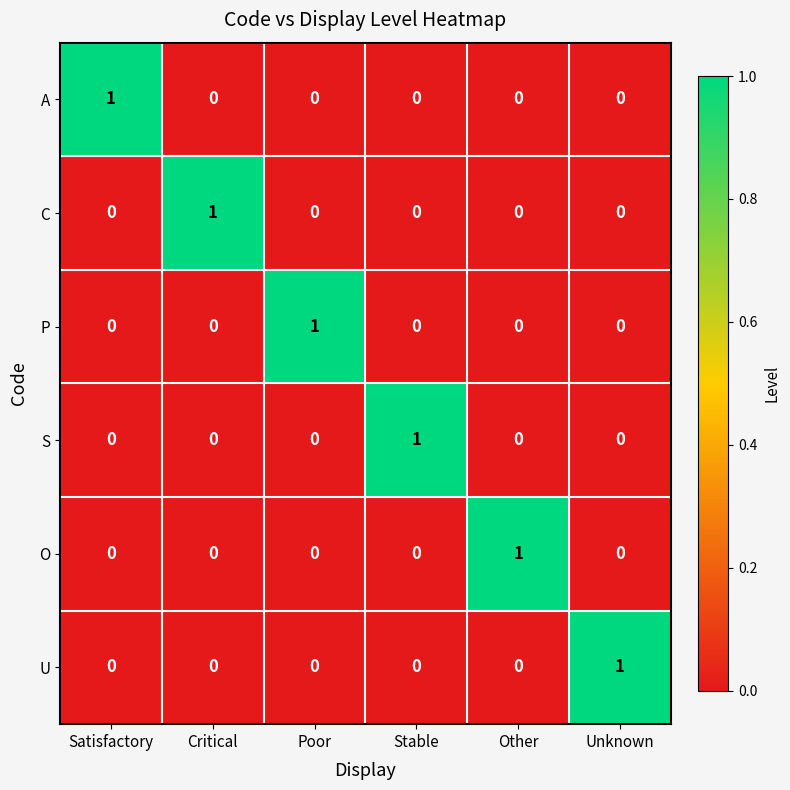

At how many categories does at least one series exceed 0?

6